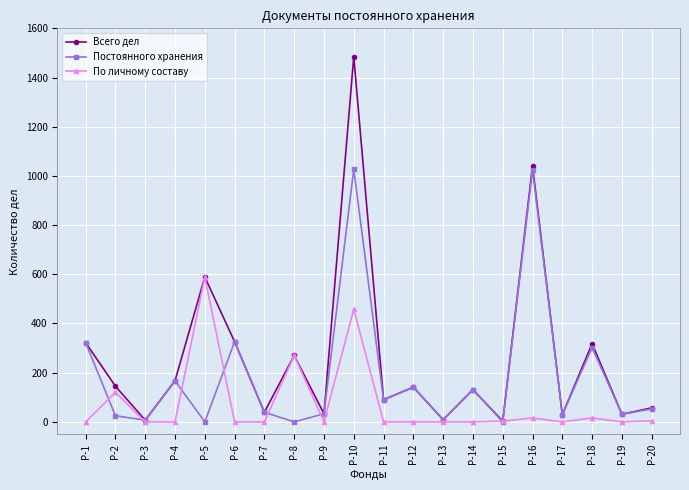

Where is the first local minimum for Всего дел?

Р-3